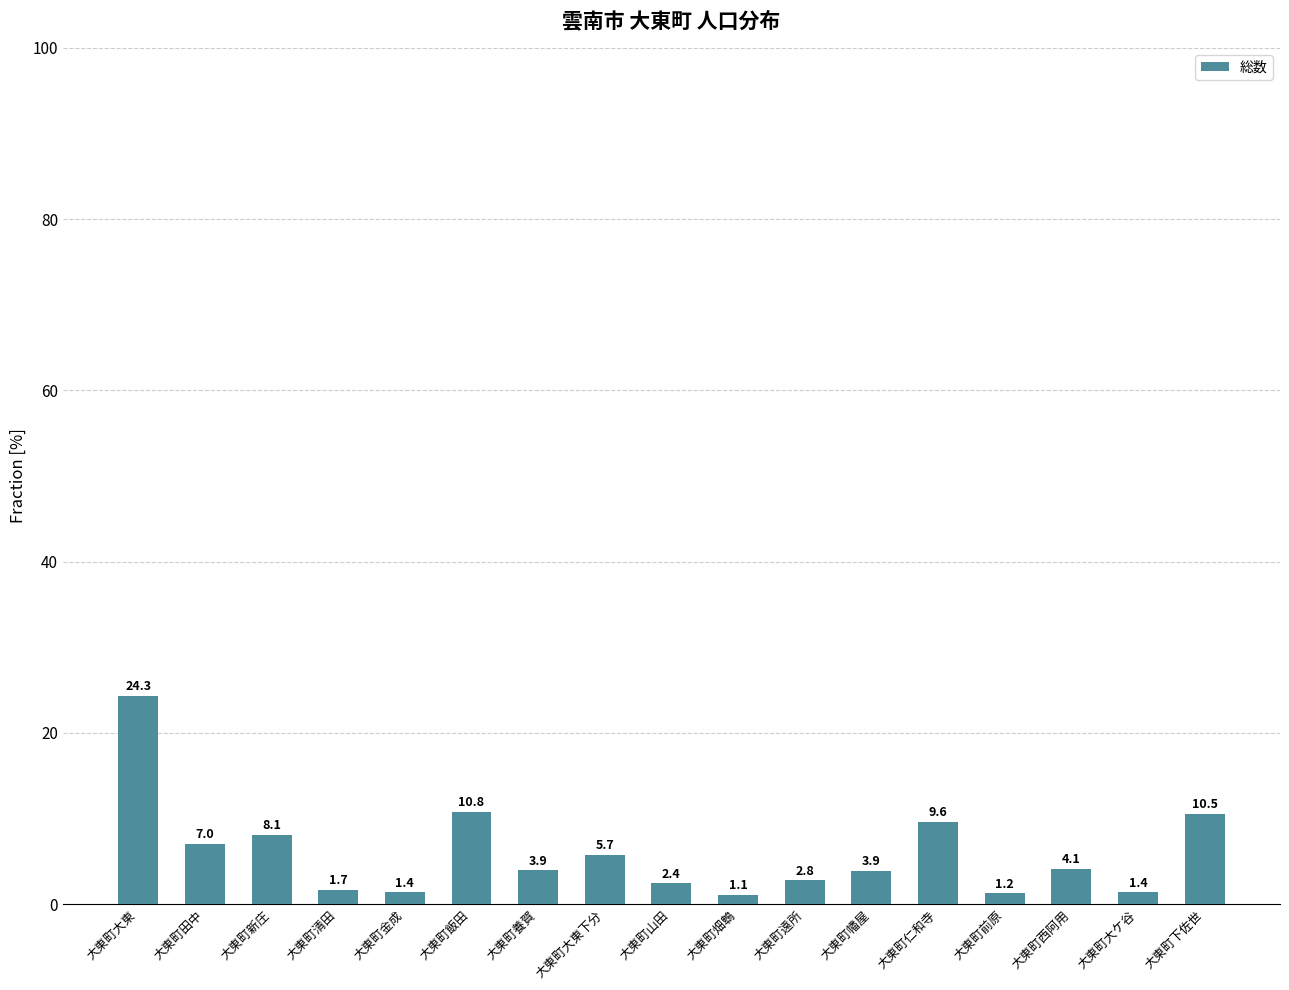

What is the sum of all values?

100.0